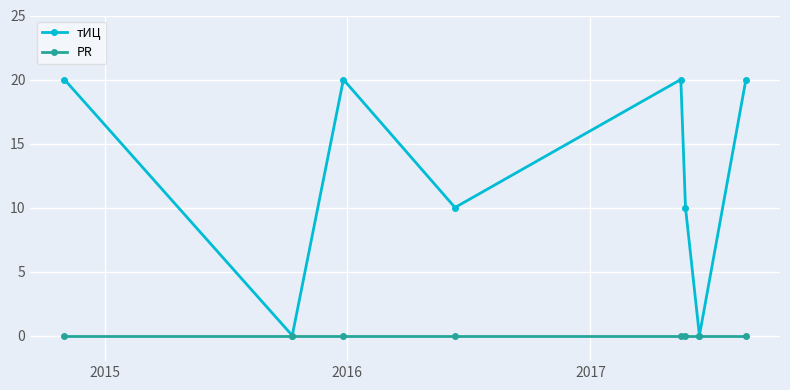

In тИЦ, how many points are lower than both neighbors (excluding endpoints)?

3